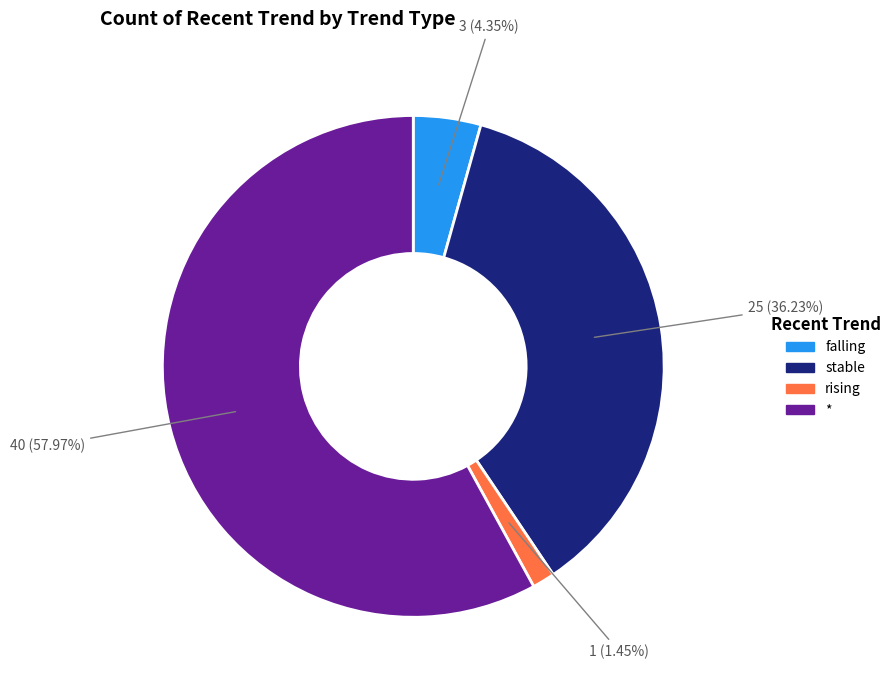

Between stable and falling, which is larger?

stable